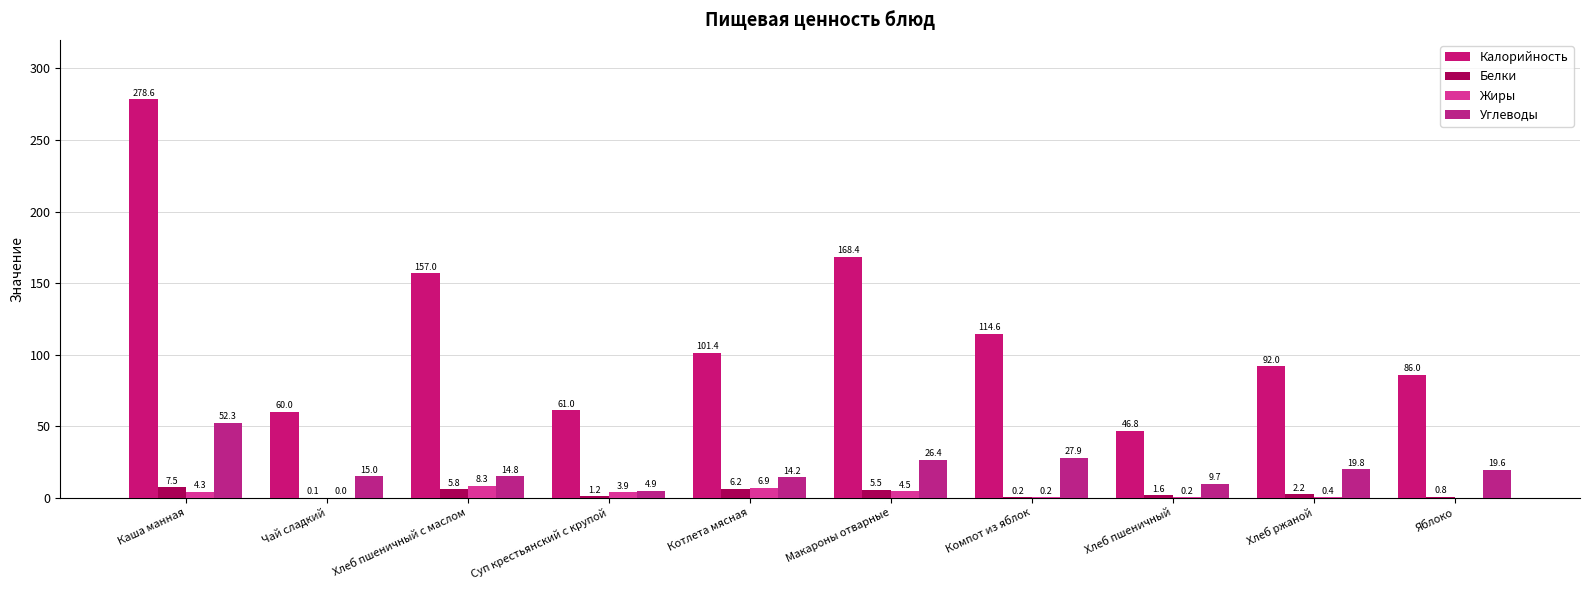

Reading left to right, list all the values displayed in this chart.

Калорийность: 278.6	60.0	157.0	61.0	101.4	168.4	114.6	46.8	92.0	86.0
Белки: 7.5	0.1	5.8	1.2	6.2	5.5	0.2	1.6	2.2	0.8
Жиры: 4.3	0.0	8.3	3.9	6.9	4.5	0.2	0.2	0.4	0.0
Углеводы: 52.3	15.0	14.8	4.9	14.2	26.4	27.9	9.7	19.8	19.6